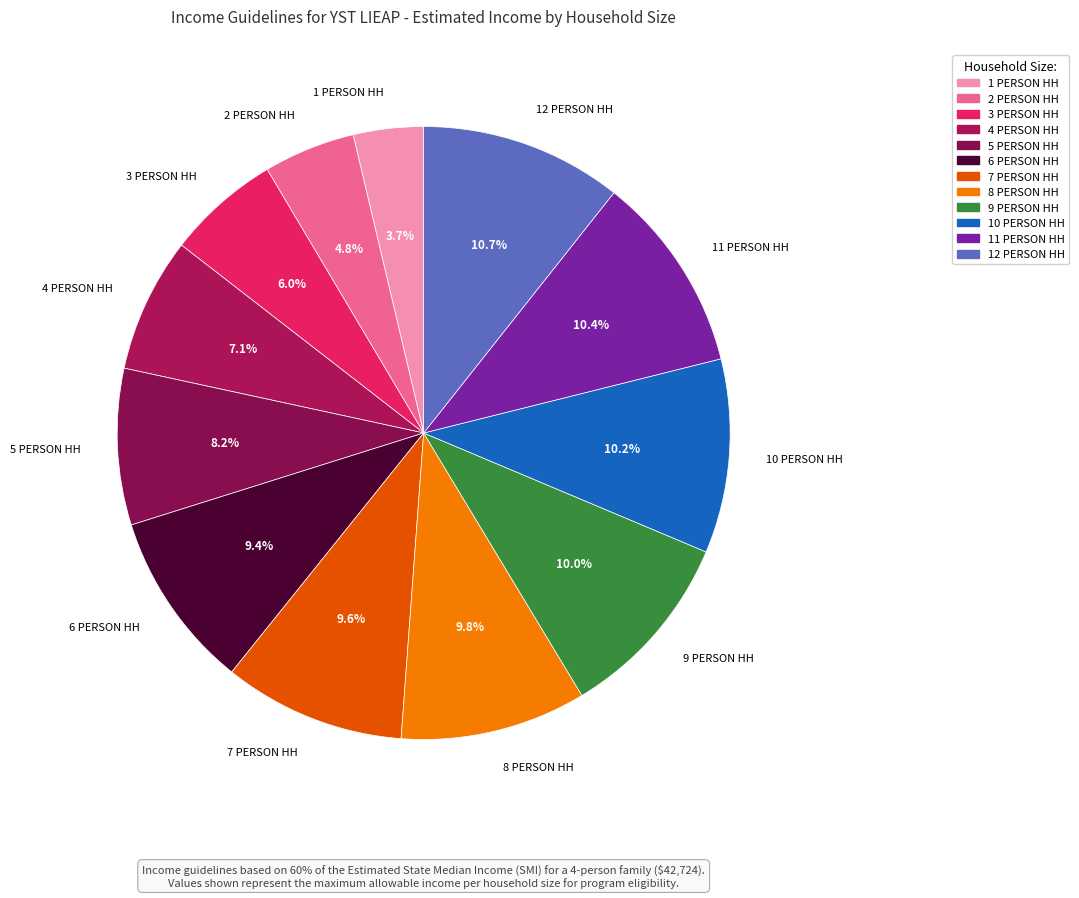

How much of the chart is everything except 11 PERSON HH?

89.6%